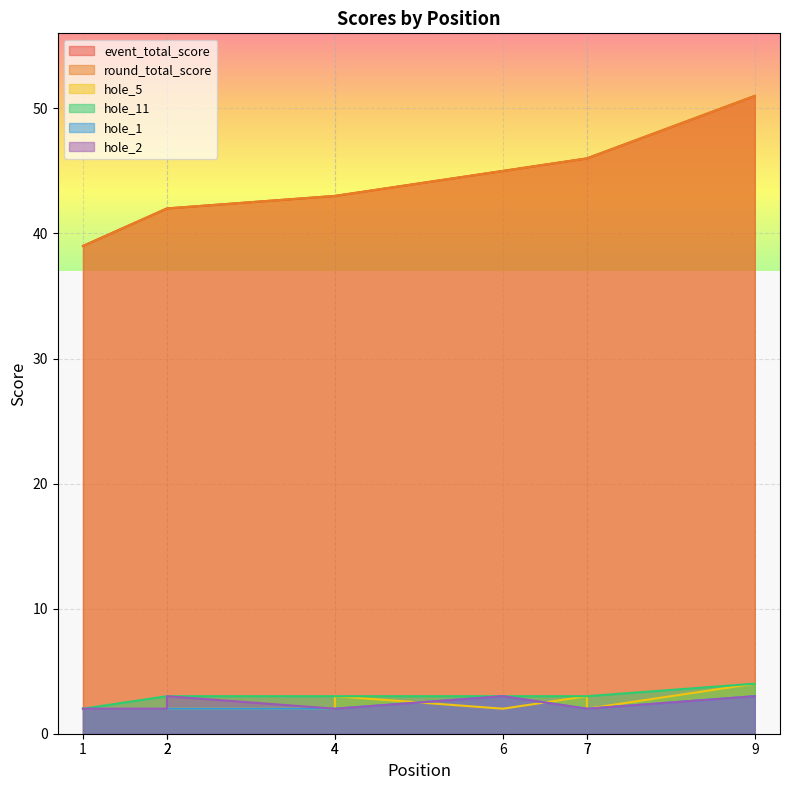

What is the highest value of the hole_11 series?

4